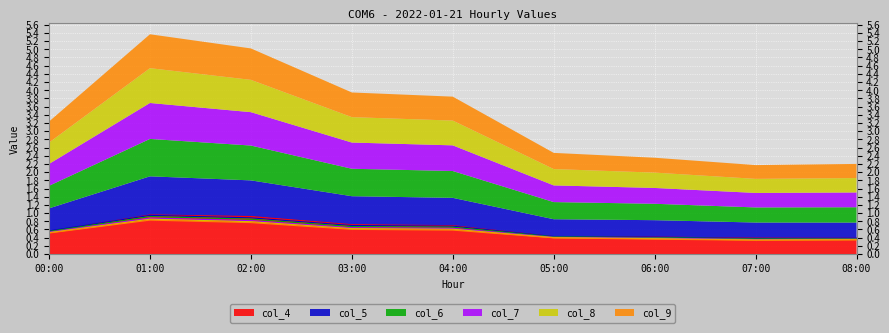

What value does the col_9 series have at 04:00?

0.6